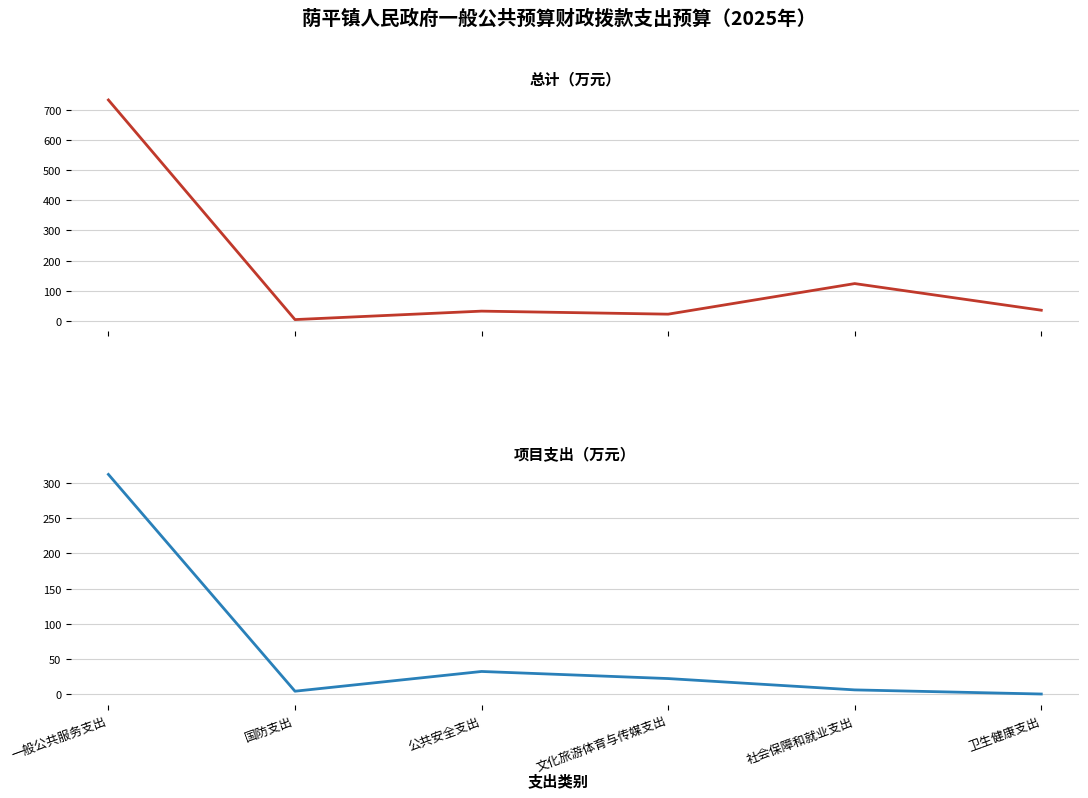

What are all the series names shown in the legend?

总计（万元）, 项目支出（万元）